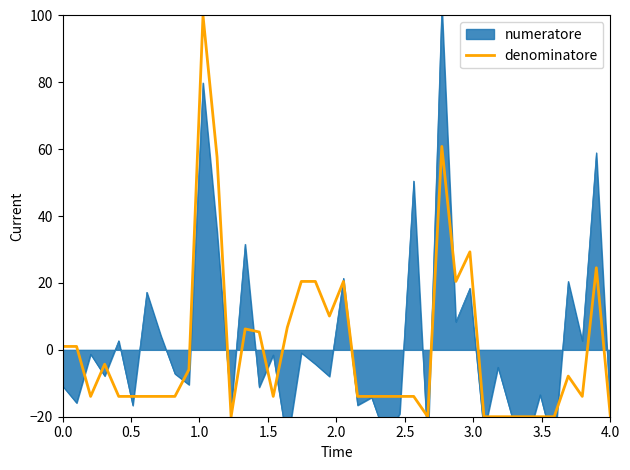

How many lines are shown in the chart?

1